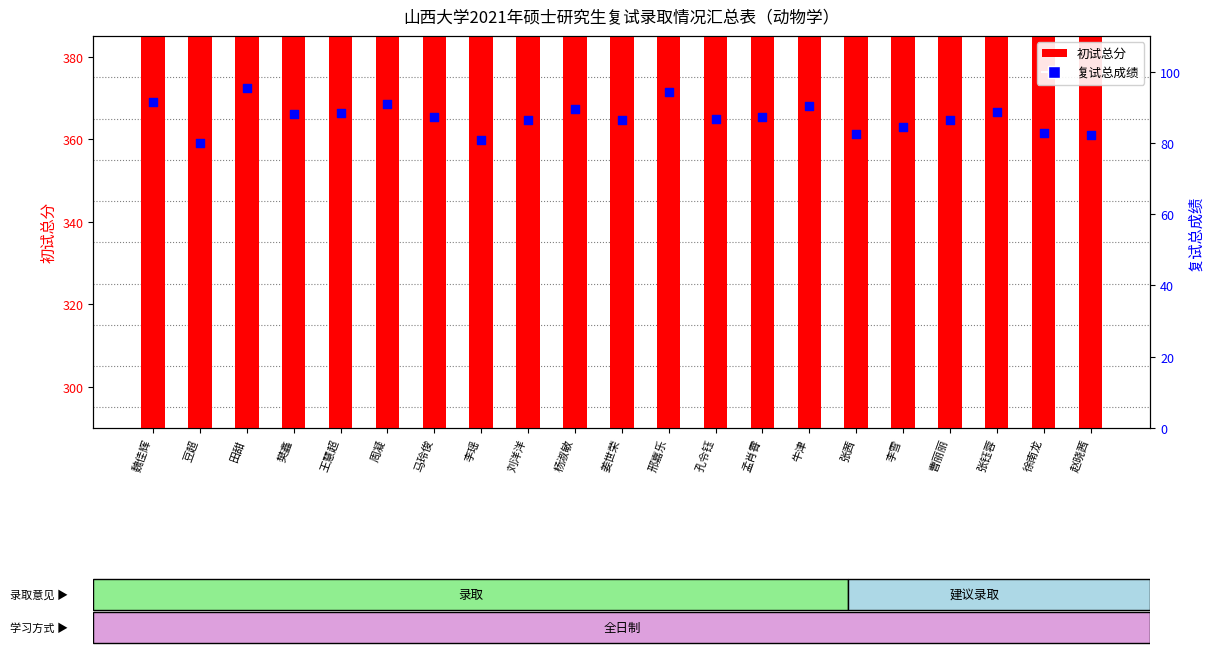

What are all the series names shown in the legend?

初试总分, 复试总成绩